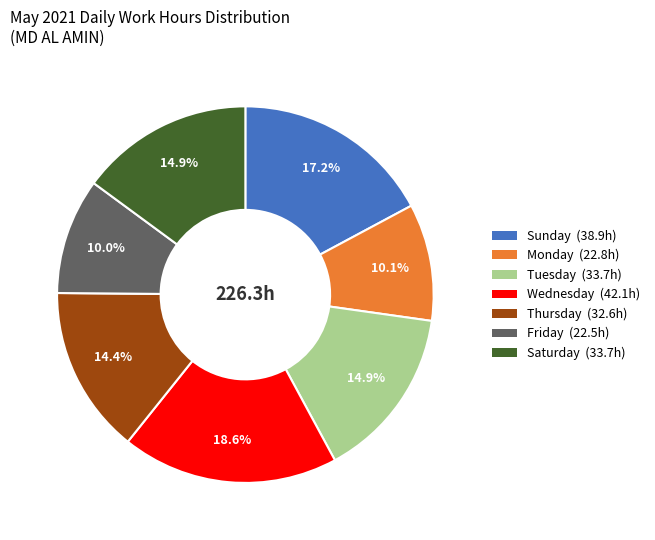

Is there a majority slice in this chart?

No